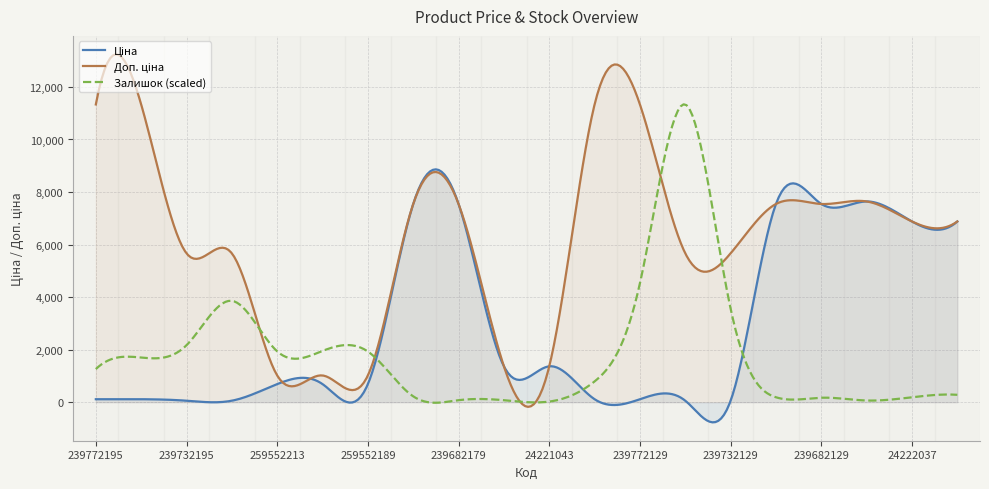

The value of Ціна at 239732195 is 79.4. True or false?

False